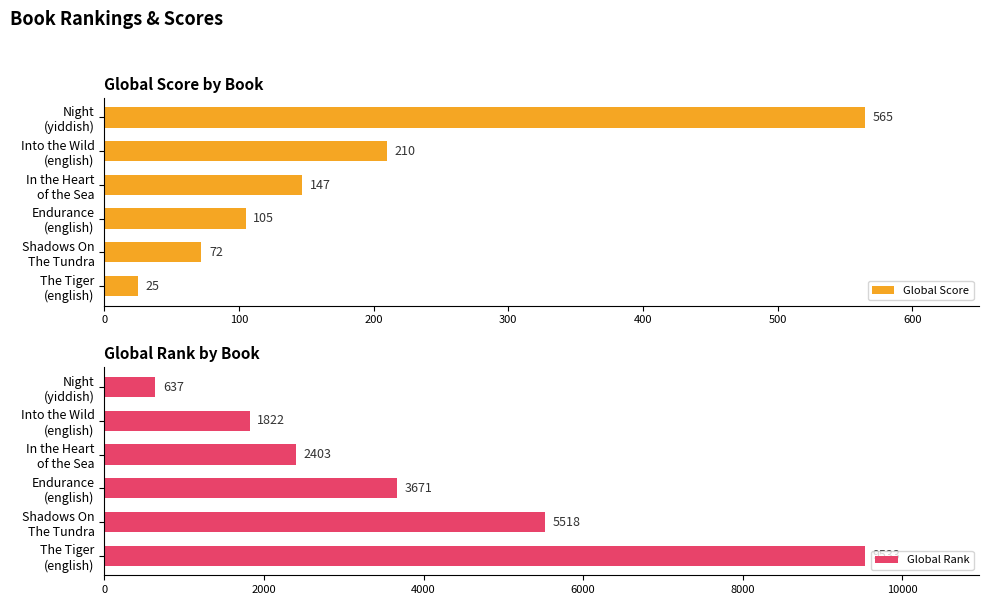

Which series has the largest total across all categories?

Global Rank